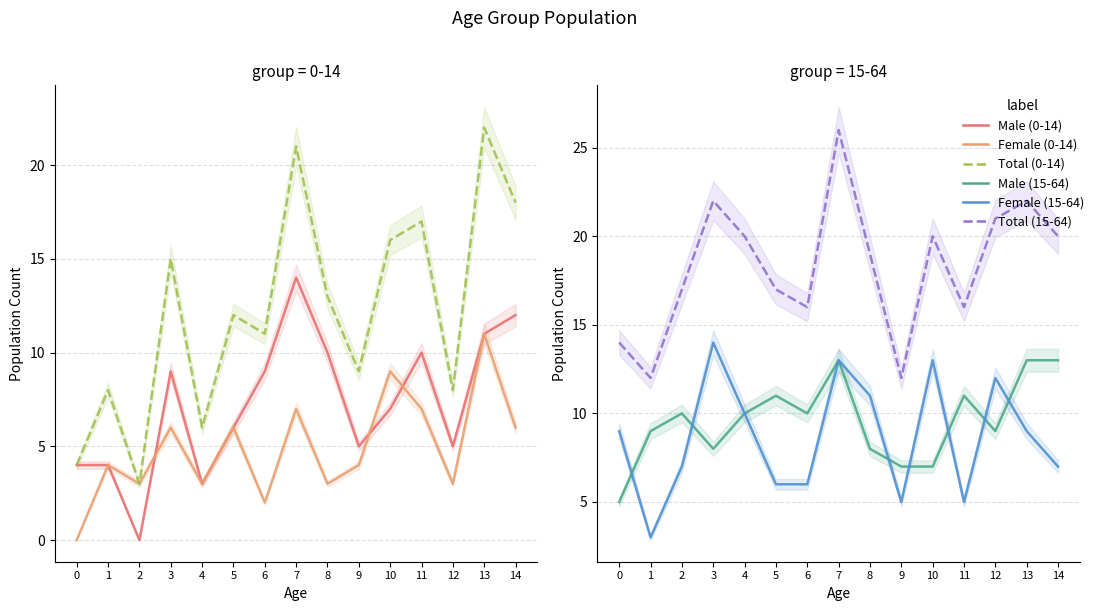

How many lines are shown in the chart?

6